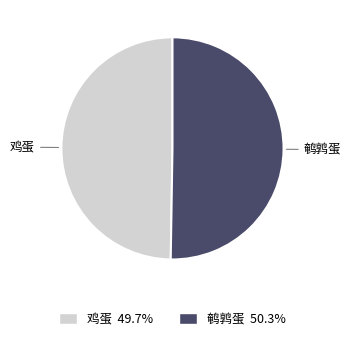

Count the number of slices in the pie.

2